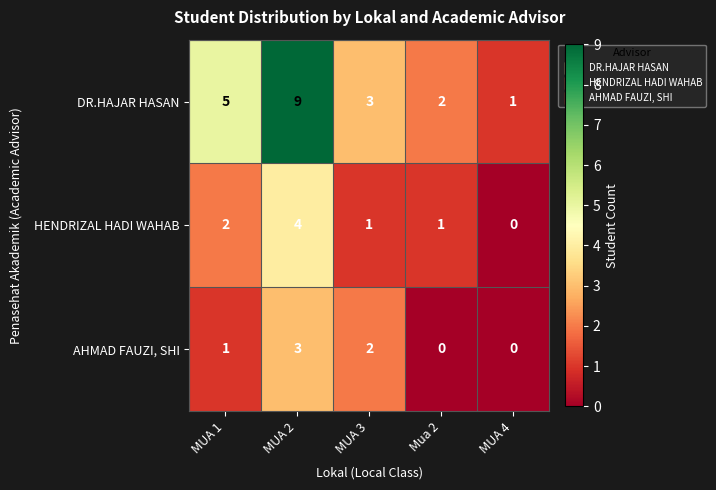

Reading left to right, extract all data points from this chart.

DR.HAJAR HASAN: 5	9	3	2	1
HENDRIZAL HADI WAHAB: 2	4	1	1	0
AHMAD FAUZI, SHI: 1	3	2	0	0